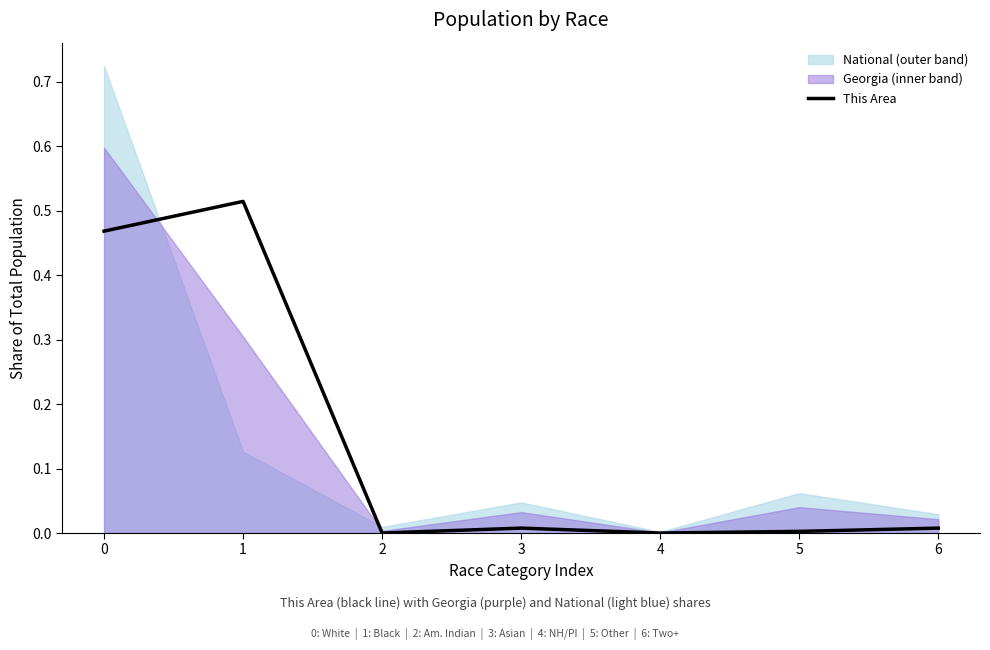

The This Area series shows -0.3 at 4. True or false?

False